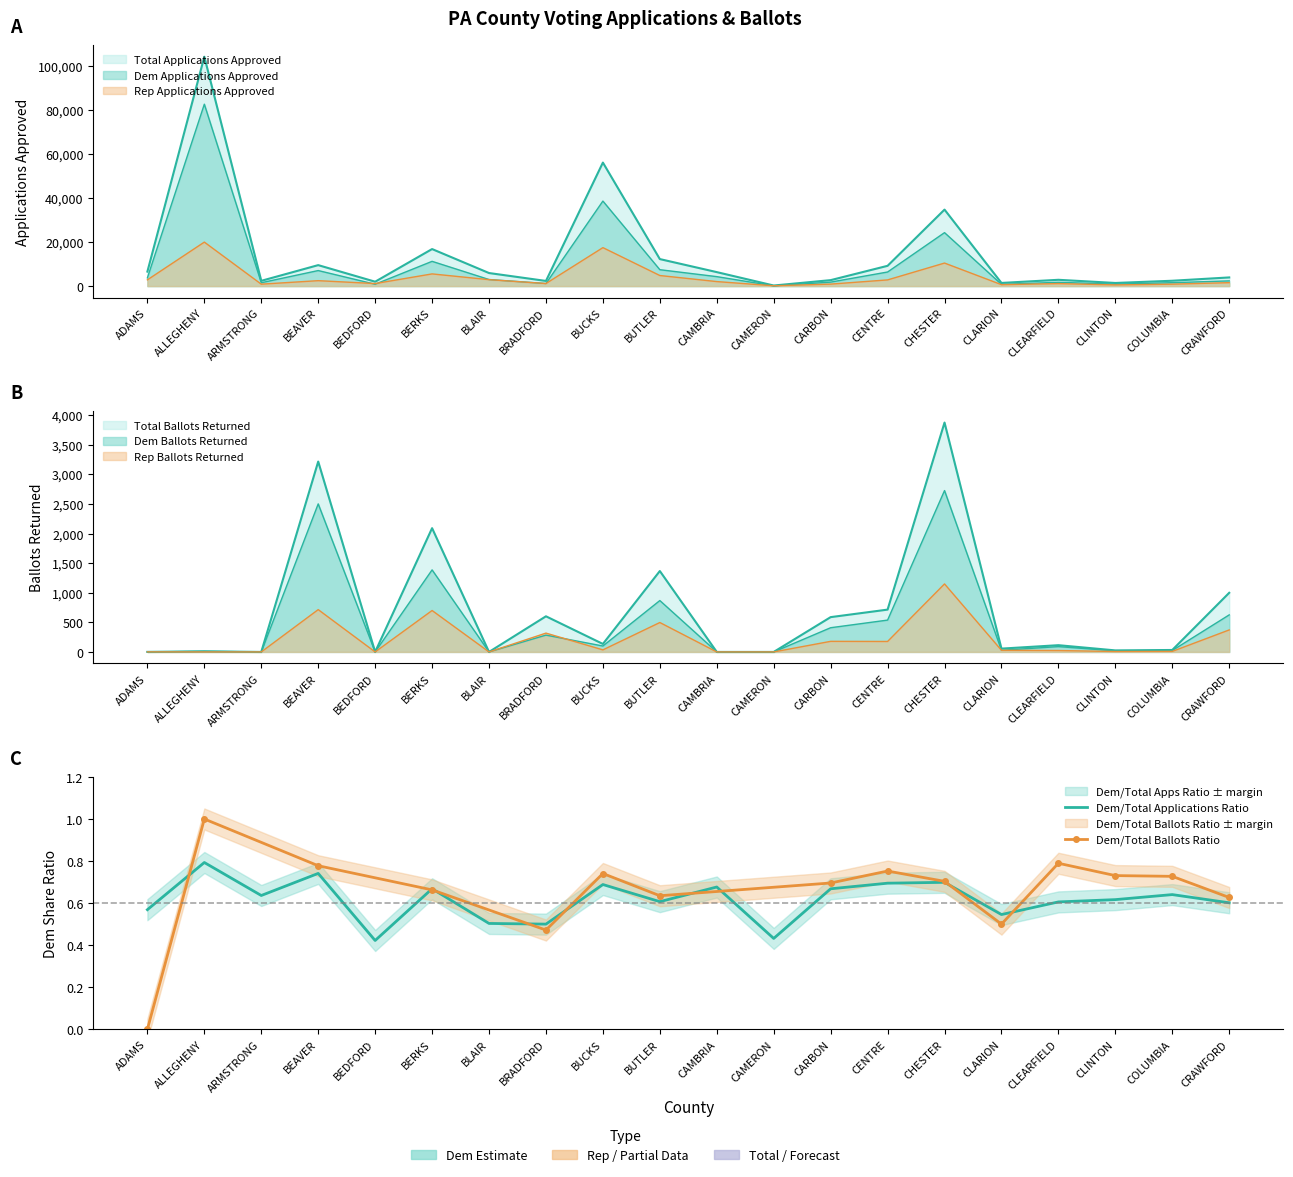

What is the total value across all series at CHESTER?

77172